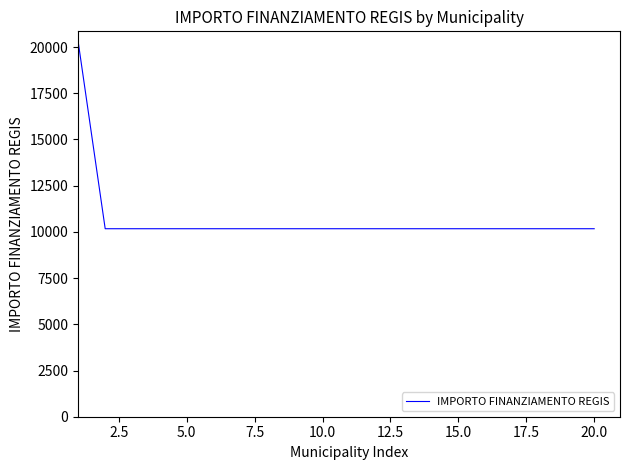

What is the minimum value shown in the chart?

10172